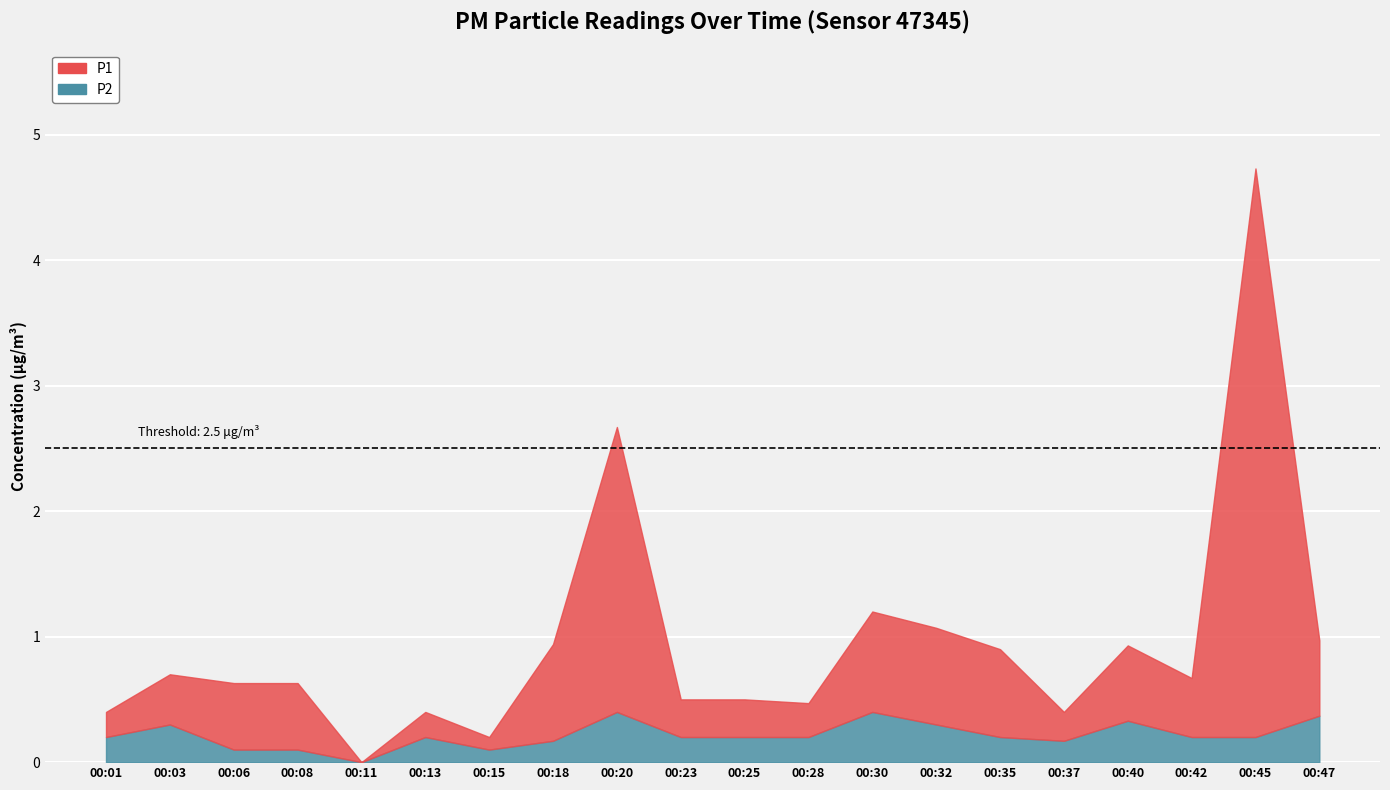

Reading right to left, extract all data points from this chart.

P1: 00:47=0.6	00:45=4.5	00:42=0.5	00:40=0.6	00:37=0.2	00:35=0.7	00:32=0.8	00:30=0.8	00:28=0.3	00:25=0.3	00:23=0.3	00:20=2.3	00:18=0.8	00:15=0.1	00:13=0.2	00:11=0.0	00:08=0.5	00:06=0.5	00:03=0.4	00:01=0.2
P2: 00:47=0.4	00:45=0.2	00:42=0.2	00:40=0.3	00:37=0.2	00:35=0.2	00:32=0.3	00:30=0.4	00:28=0.2	00:25=0.2	00:23=0.2	00:20=0.4	00:18=0.2	00:15=0.1	00:13=0.2	00:11=0.0	00:08=0.1	00:06=0.1	00:03=0.3	00:01=0.2